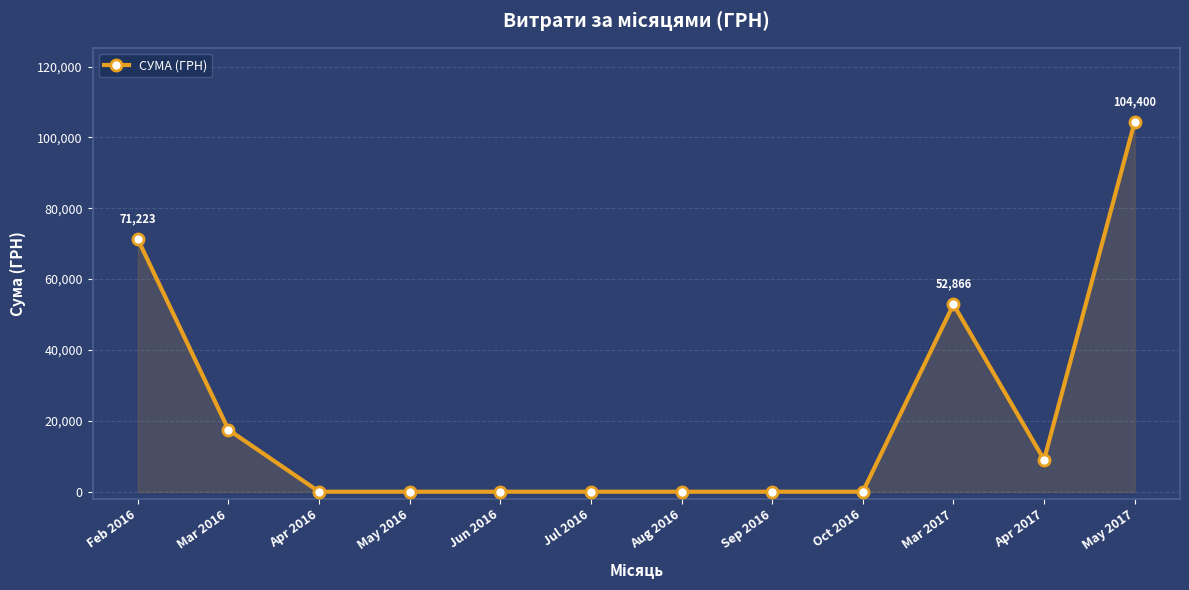

Is it true that the value at Apr 2016 is 0.0?

True